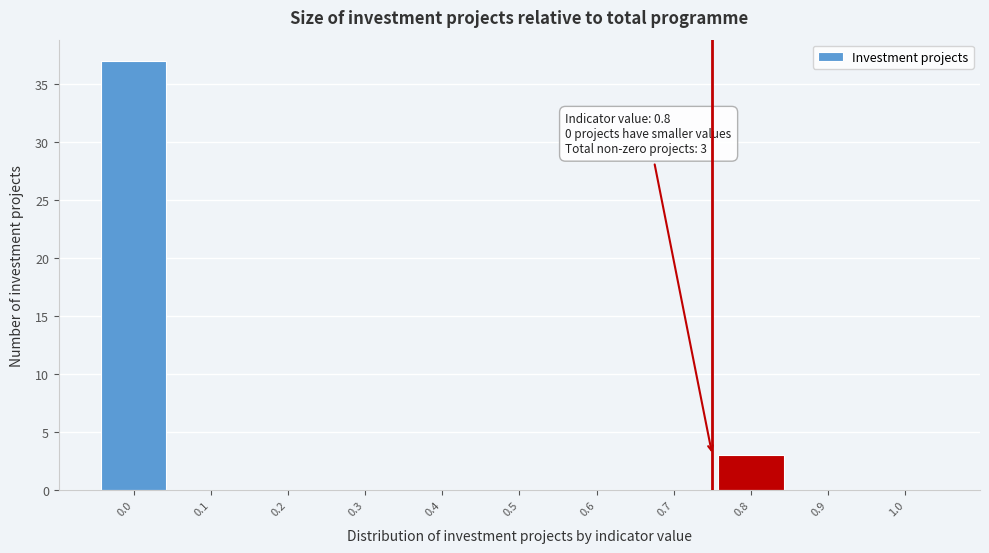

Reading right to left, what are all the values shown in this chart?

1.0=0	0.9=0	0.8=3	0.7=0	0.6=0	0.5=0	0.4=0	0.3=0	0.2=0	0.1=0	0.0=37